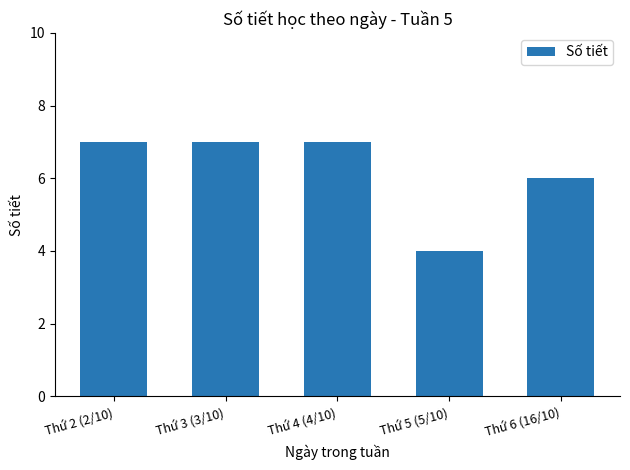

What is the maximum value shown in the chart?

7